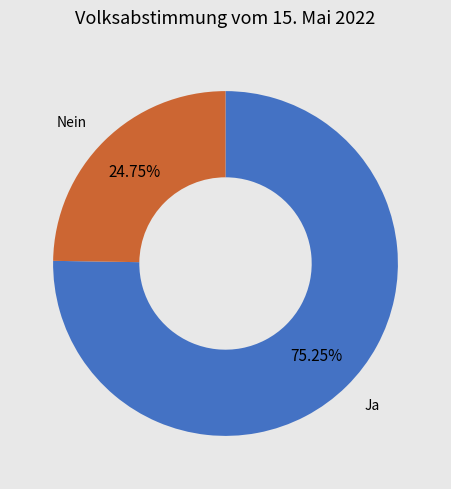

Does any single category account for the majority?

Yes